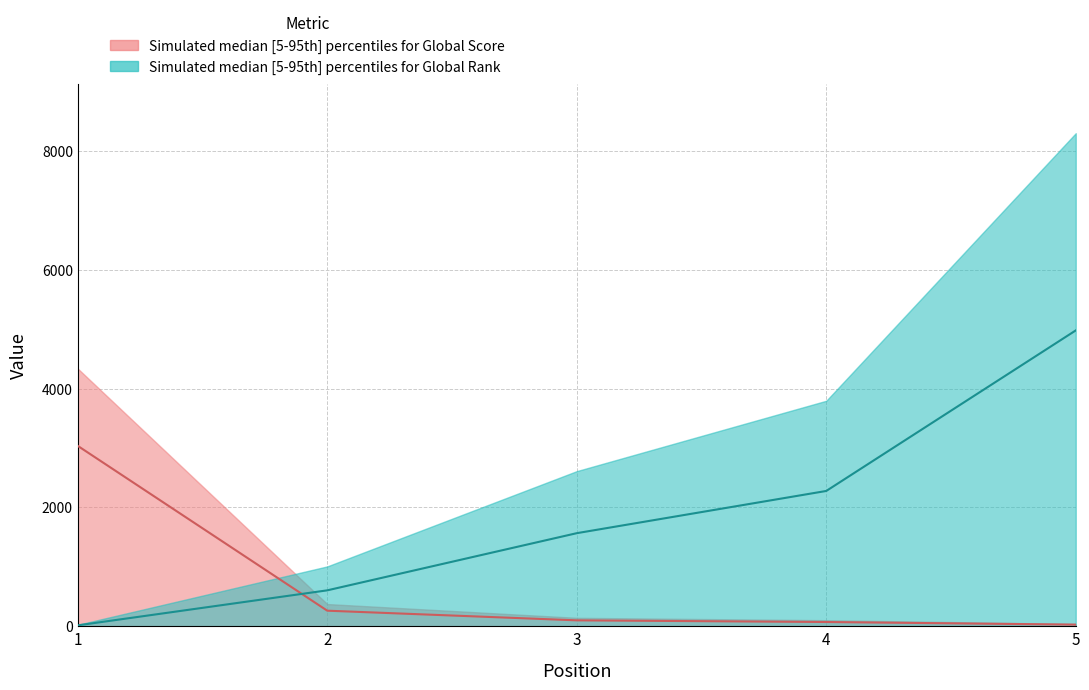

List the series in order of their peak value, highest first.

Global Rank, Global Score